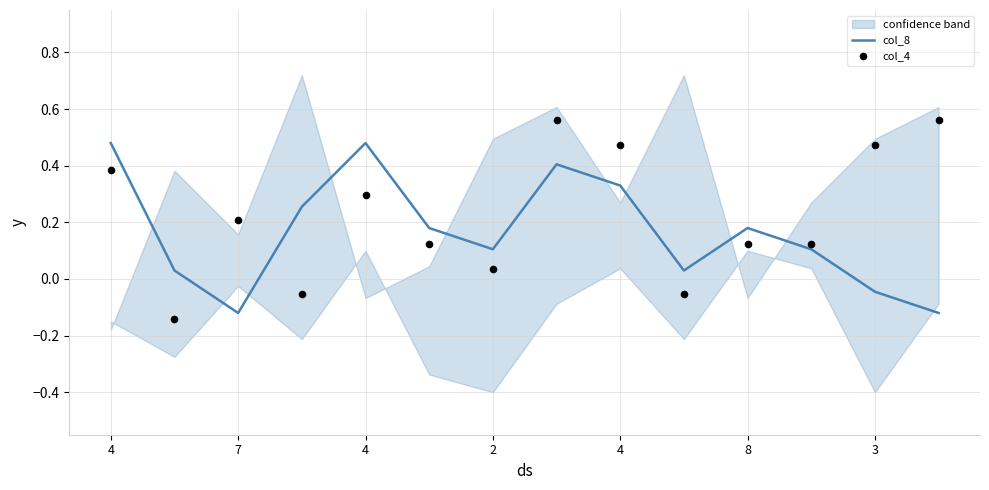

Which series contains the highest Y value?

col_4